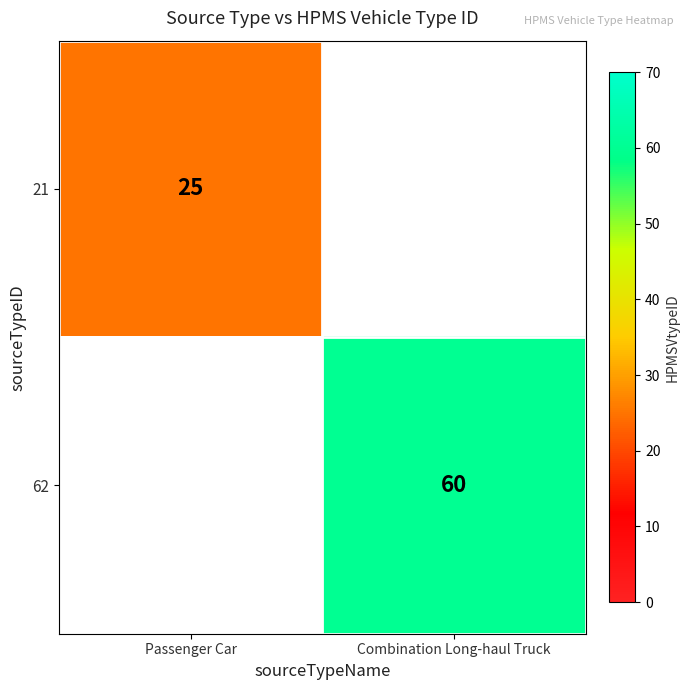

The value of 21 at Passenger Car is 6. True or false?

False